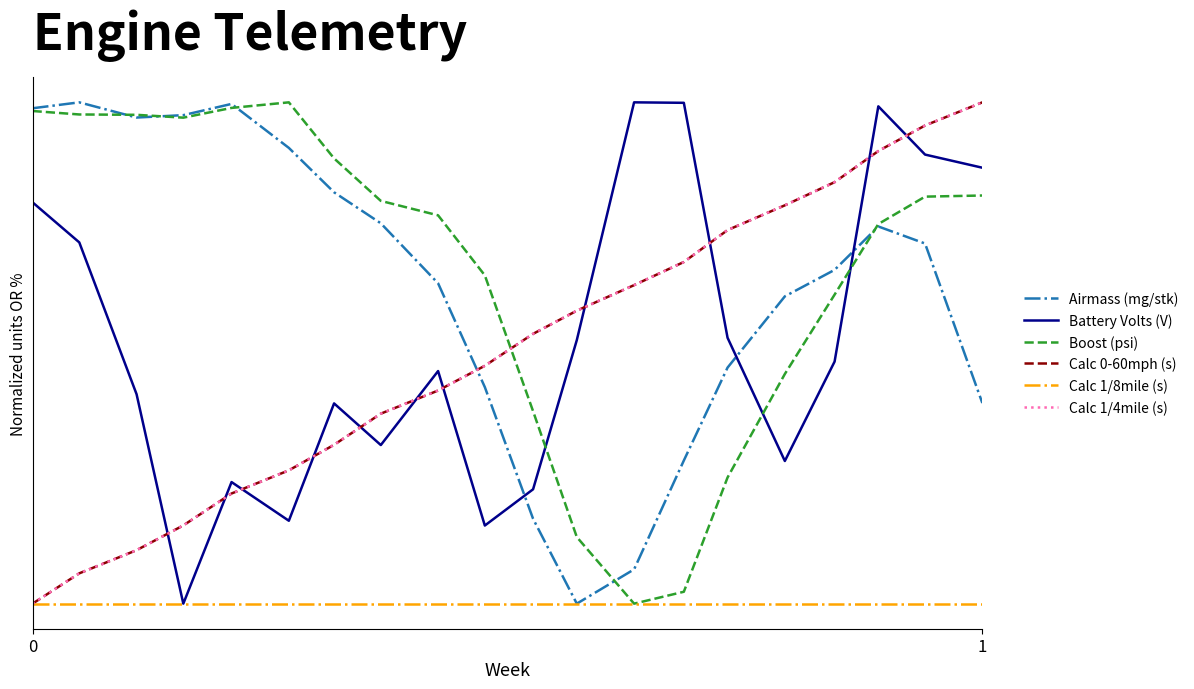

How many interior local peaks does the Boost (psi) series have?

1